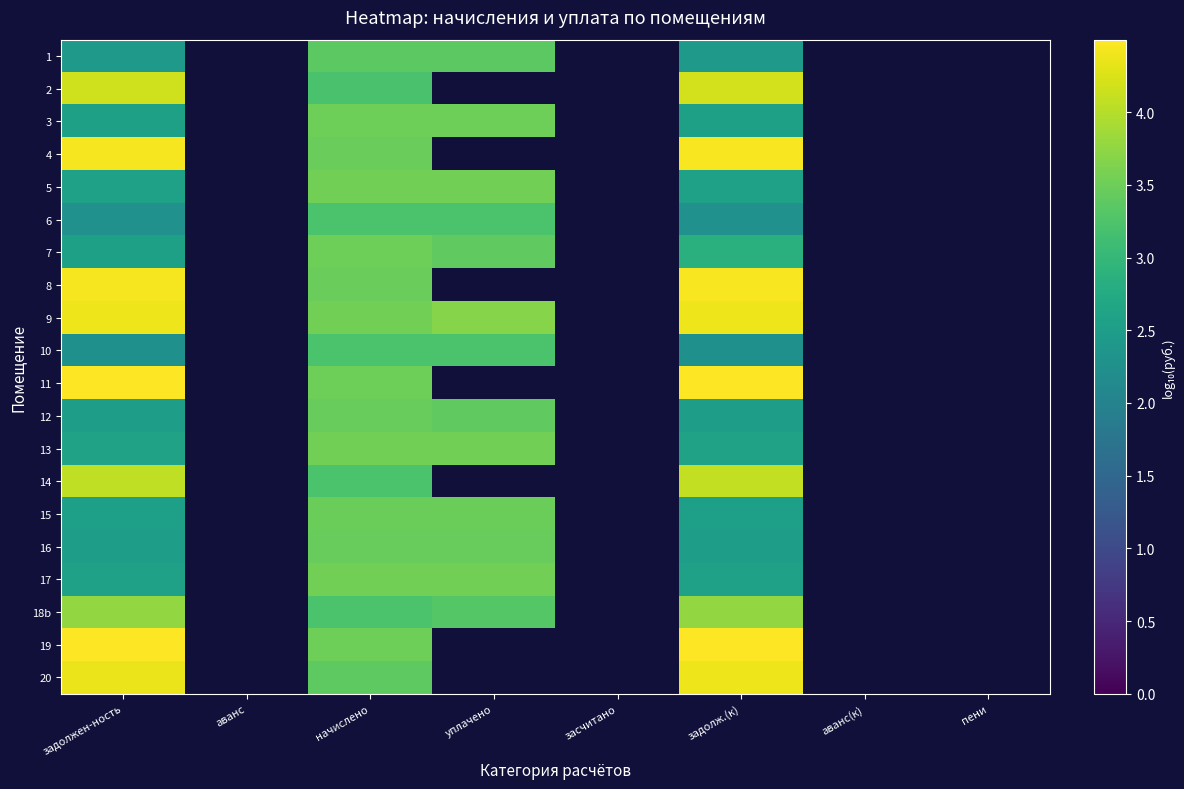

At how many categories does at least one series exceed 4?

2